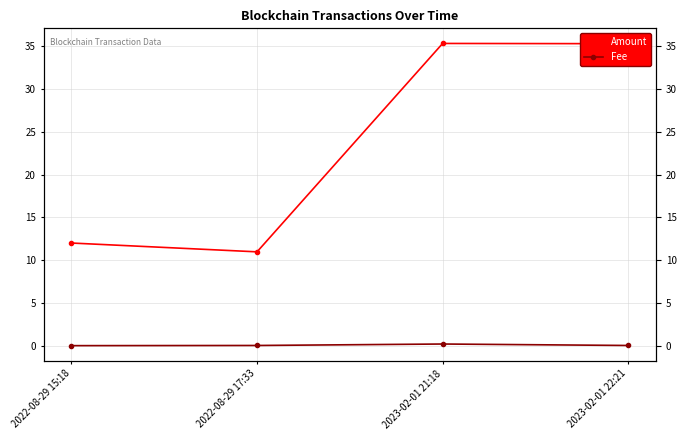

What is the label of the 4th point from the left?

2023-02-01 22:21